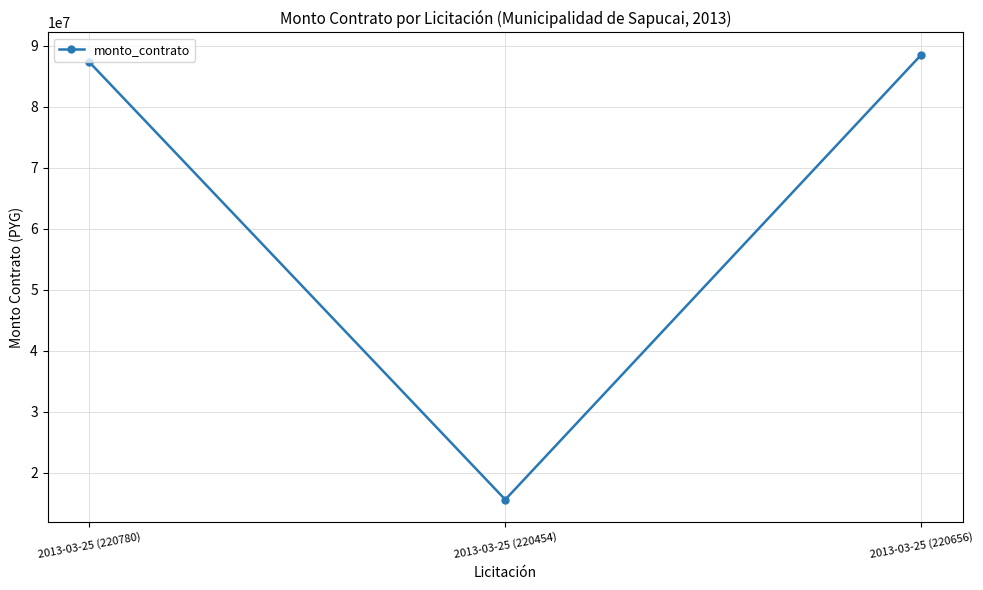

What is the value of the 2nd point from the left?

15580000